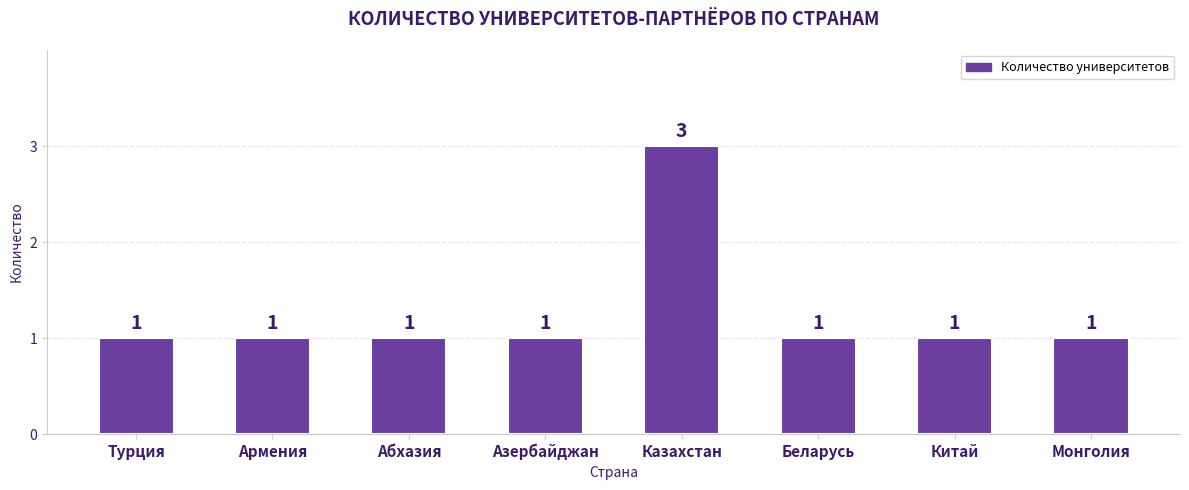

Reading right to left, extract all data points from this chart.

1	1	1	3	1	1	1	1